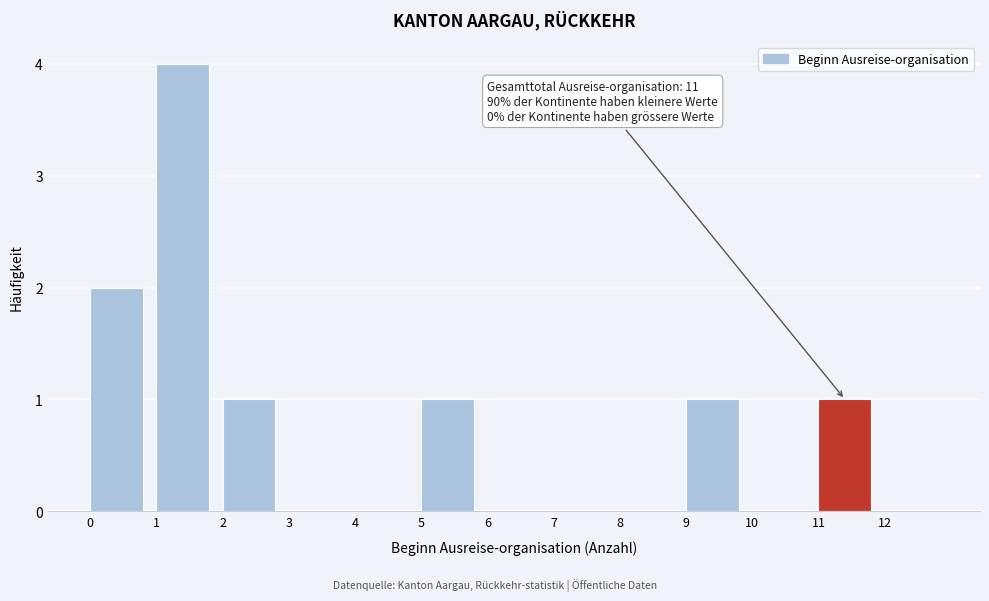

Which range on the x-axis has the tallest bar?

1 to 2